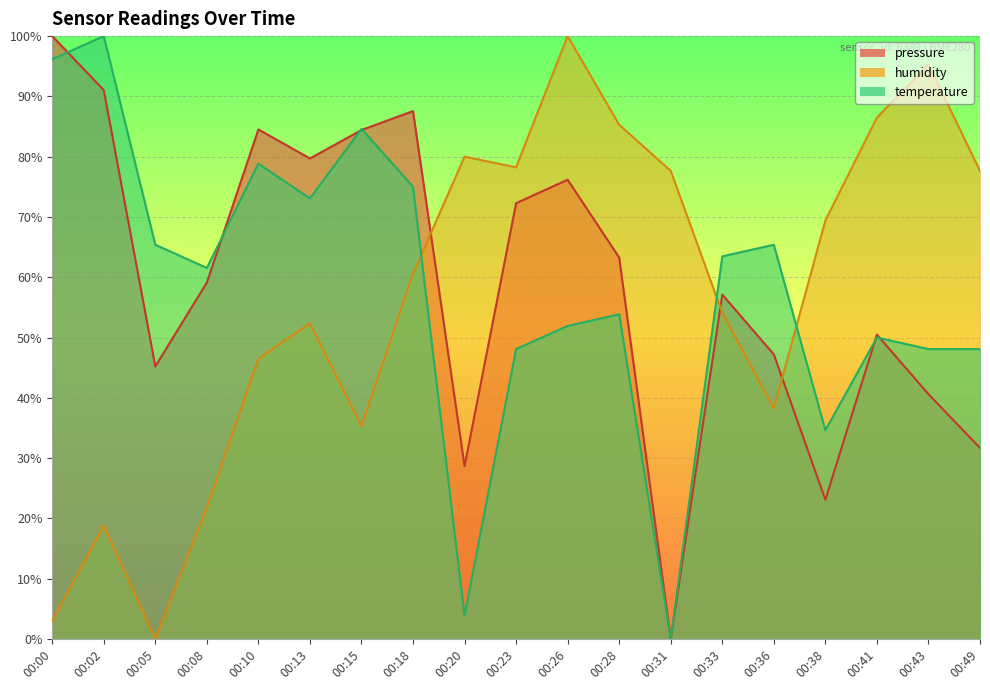

List the series in order of their peak value, highest first.

pressure, humidity, temperature